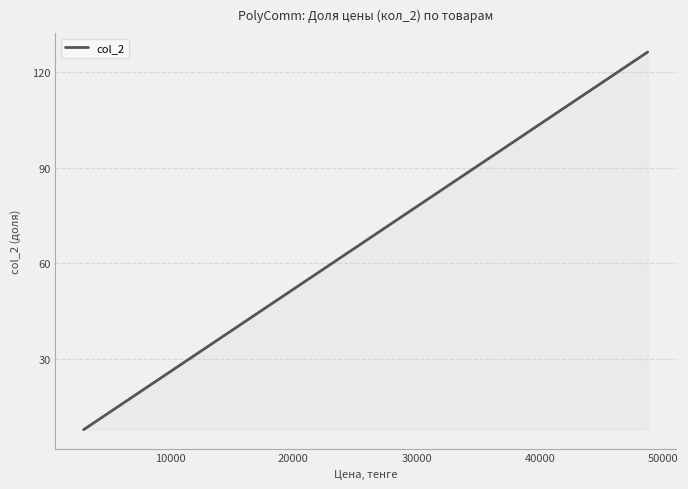

What is the maximum value shown in the chart?

126.3